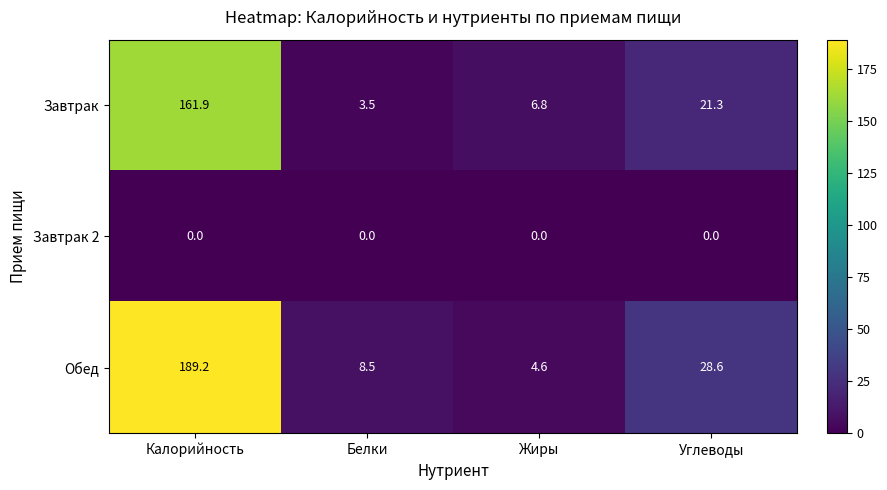

Reading left to right, what are all the values shown in this chart?

Завтрак: Калорийность=161.9	Белки=3.5	Жиры=6.8	Углеводы=21.3
Завтрак 2: Калорийность=0.0	Белки=0.0	Жиры=0.0	Углеводы=0.0
Обед: Калорийность=189.2	Белки=8.5	Жиры=4.6	Углеводы=28.6